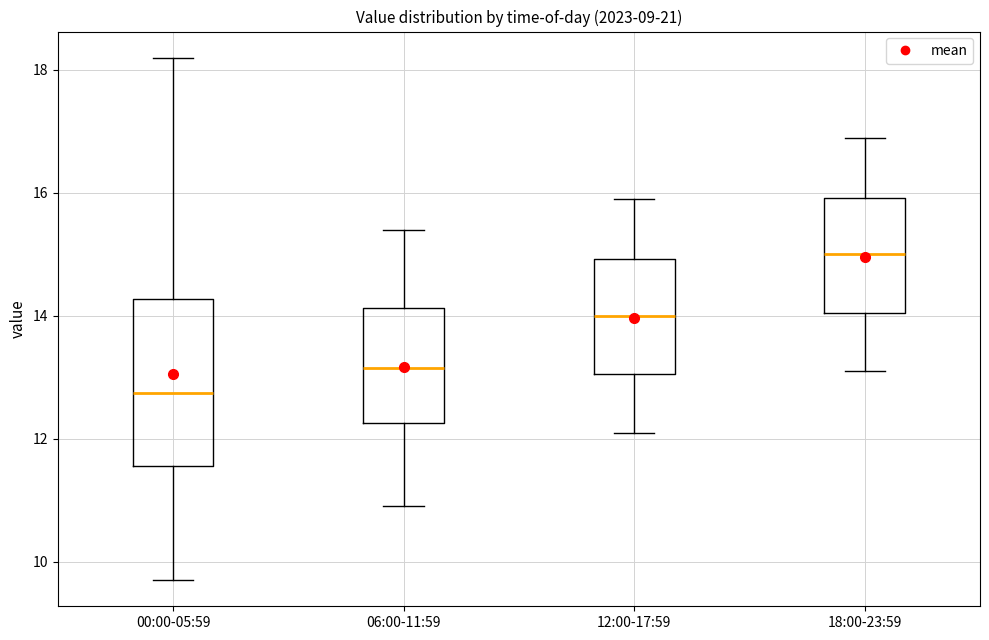

Reading left to right, read every box against the y-axis: the position of its median line, the range the box covers, and the ends of its whiskers. The values are not printed on the chart, so give them approximately, as read against the axis.

00:00-05:59: median 12.8, box 11.6 to 14.2, whiskers 9.8 to 18.2
06:00-11:59: median 13.2, box 12.2 to 14.2, whiskers 11.0 to 15.4
12:00-17:59: median 14.0, box 13.0 to 15.0, whiskers 12.2 to 16.0
18:00-23:59: median 15.0, box 14.0 to 16.0, whiskers 13.2 to 17.0